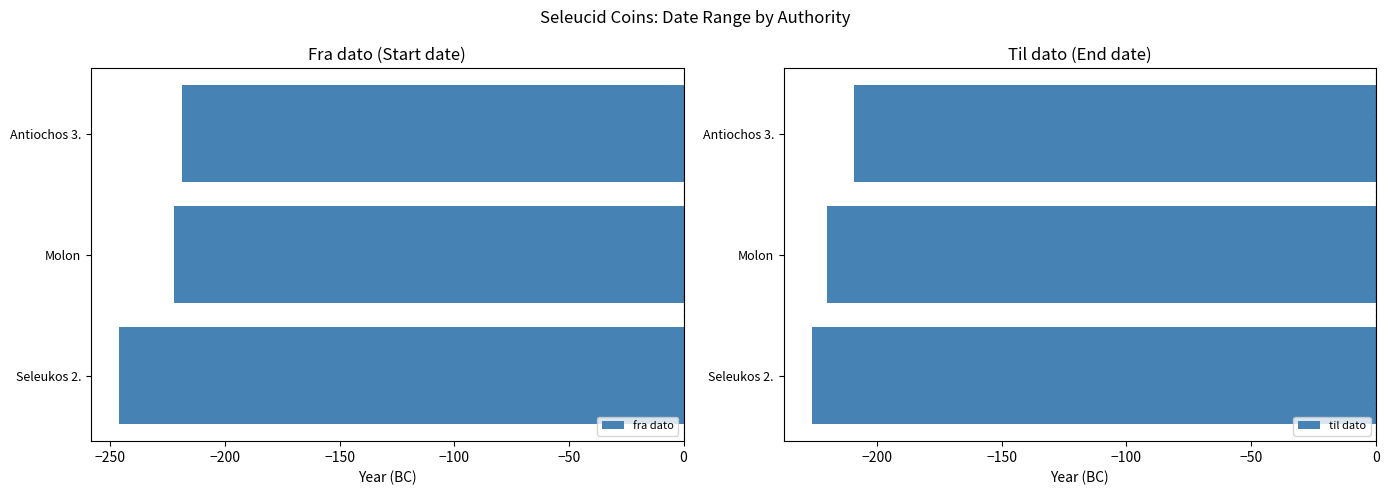

Rank the series by their average value, from lowest to highest.

fra dato, til dato